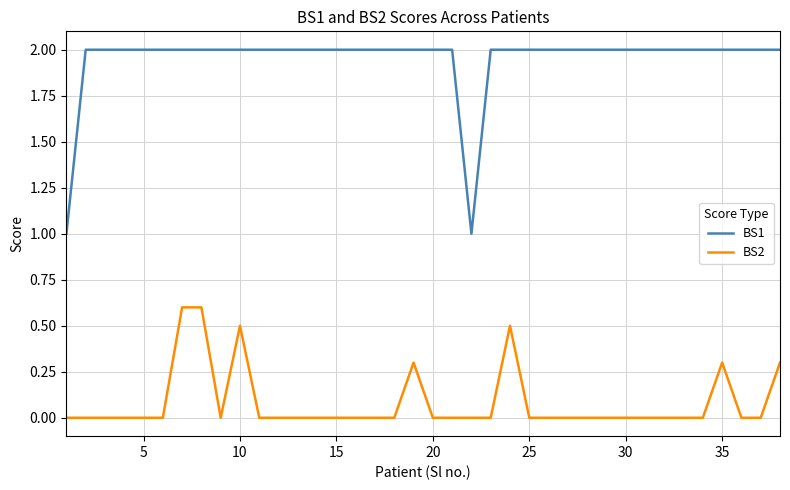

Which series has the widest spread of values?

BS1